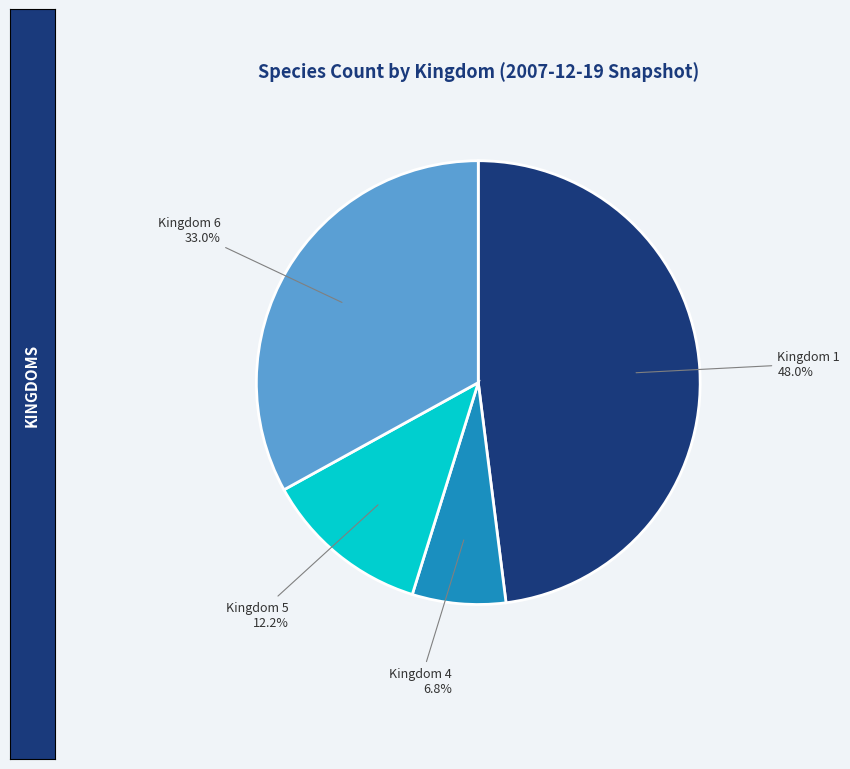

Approximately how many times larger is the value at Kingdom 6 compared to Kingdom 4?

4.9